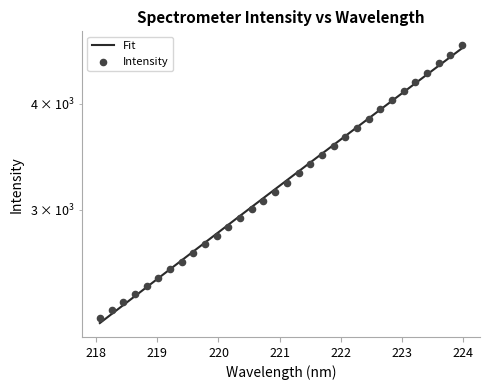

What is the ratio of the value at 223.408 to the value at 221.4993?

1.3